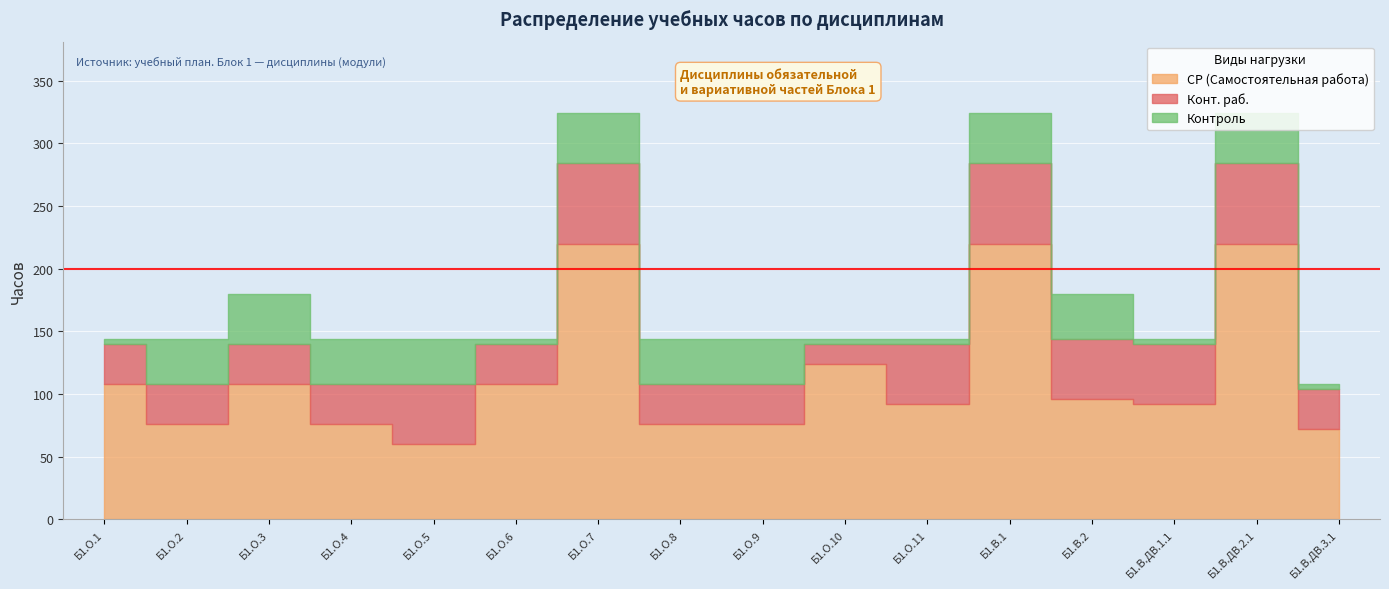

Which series has the largest total across all categories?

СР (Самостоятельная работа)